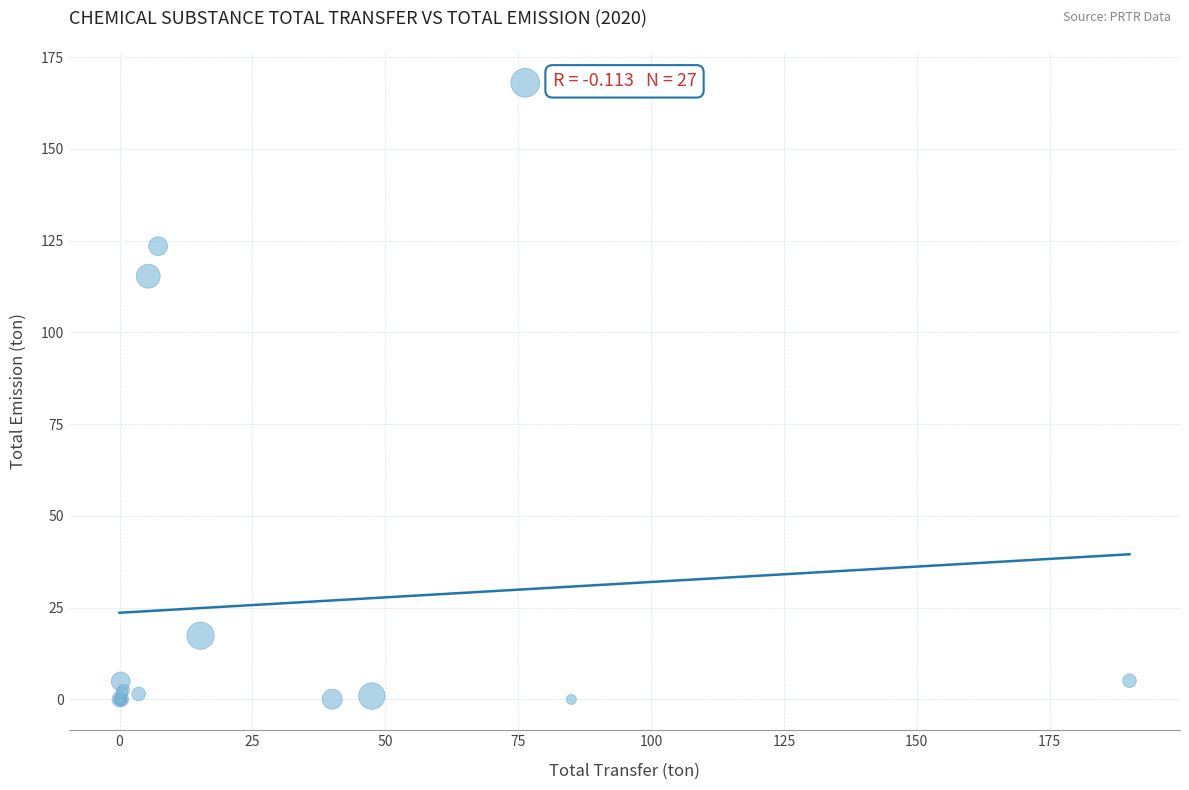

What Y value in the scatter plot is closest to 83?

115.3